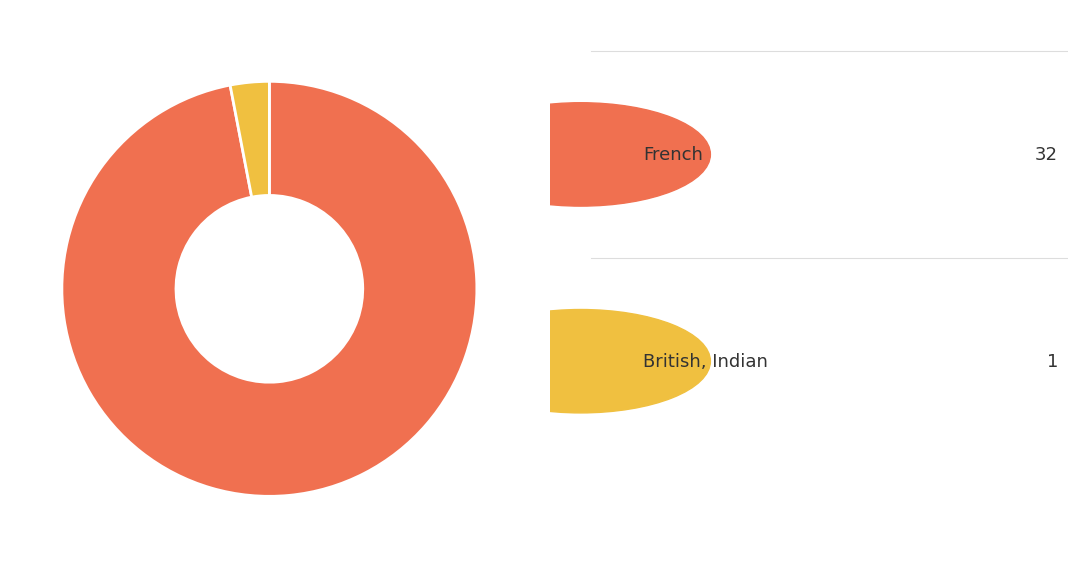

Is there a majority slice in this chart?

Yes